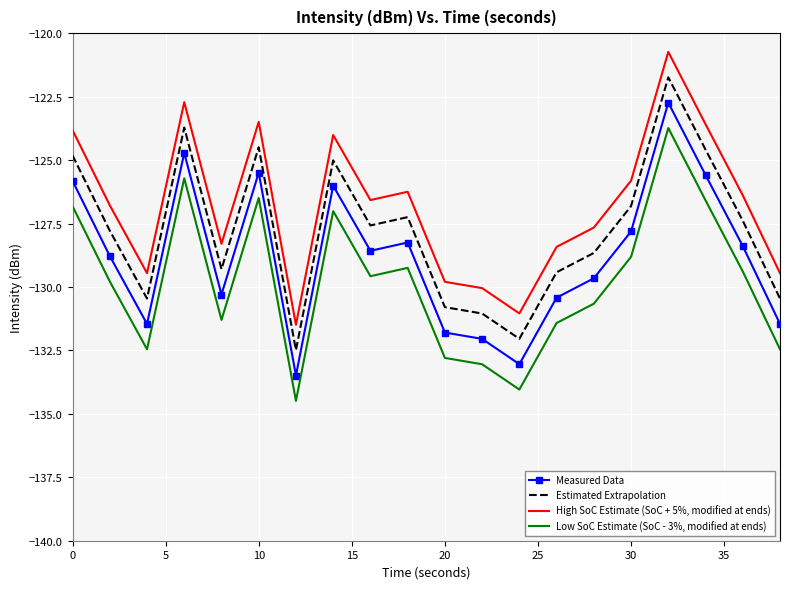

Which series has the largest total across all categories?

High SoC Estimate (SoC + 5%, modified at ends)